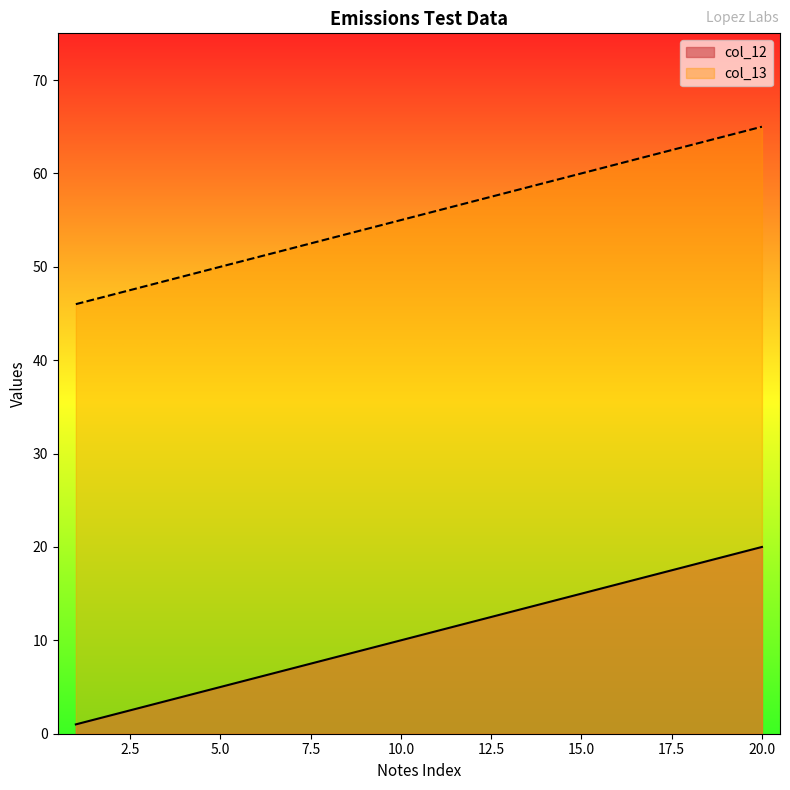

True or false: col_12 and col_13 intersect in this chart.

False